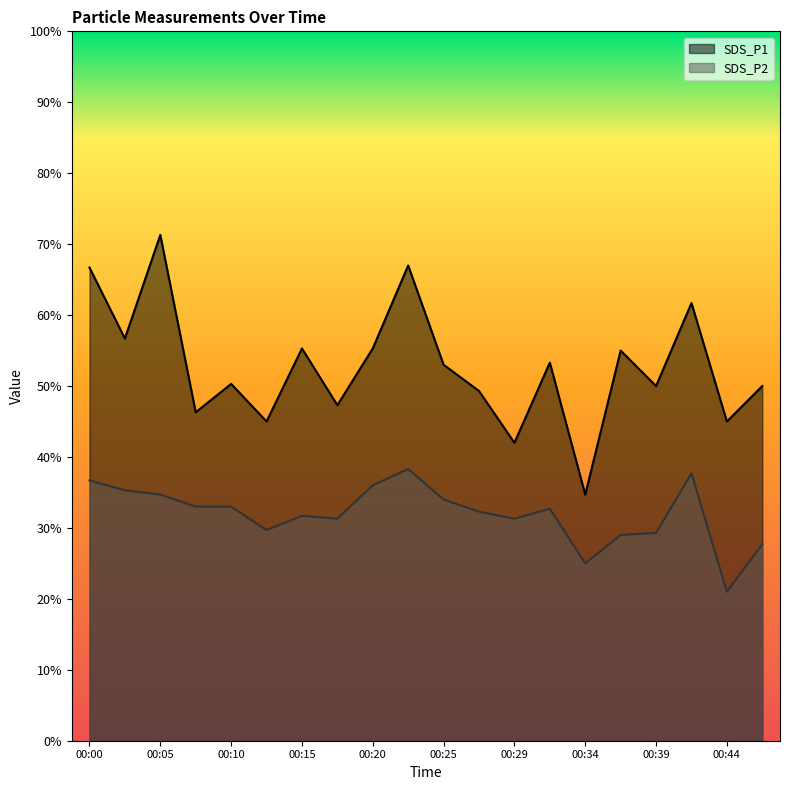

What are all the series names shown in the legend?

SDS_P1, SDS_P2